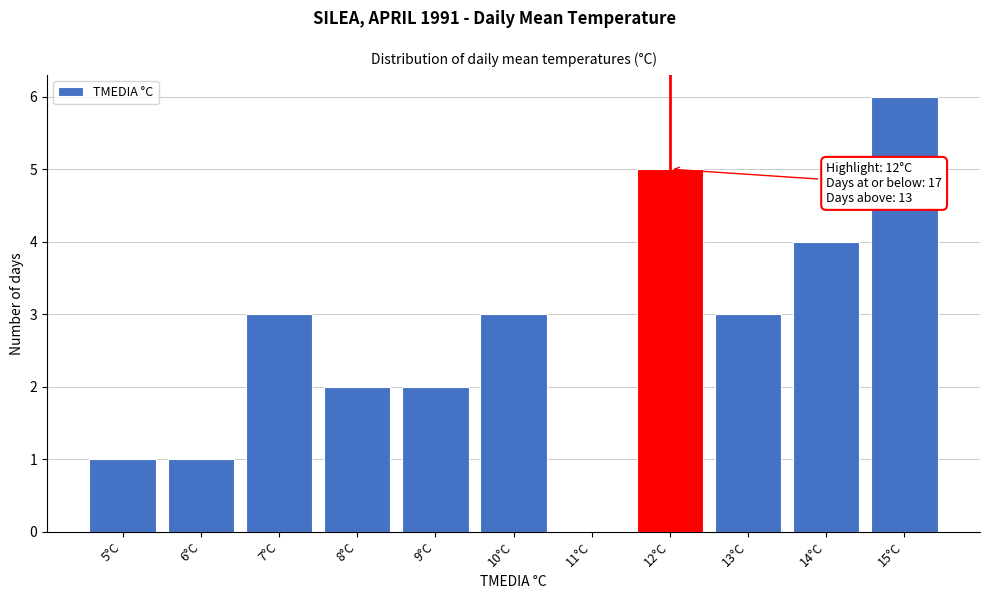

Reading left to right, what are all the values shown in this chart?

5°C=1	6°C=1	7°C=3	8°C=2	9°C=2	10°C=3	11°C=0	12°C=5	13°C=3	14°C=4	15°C=6